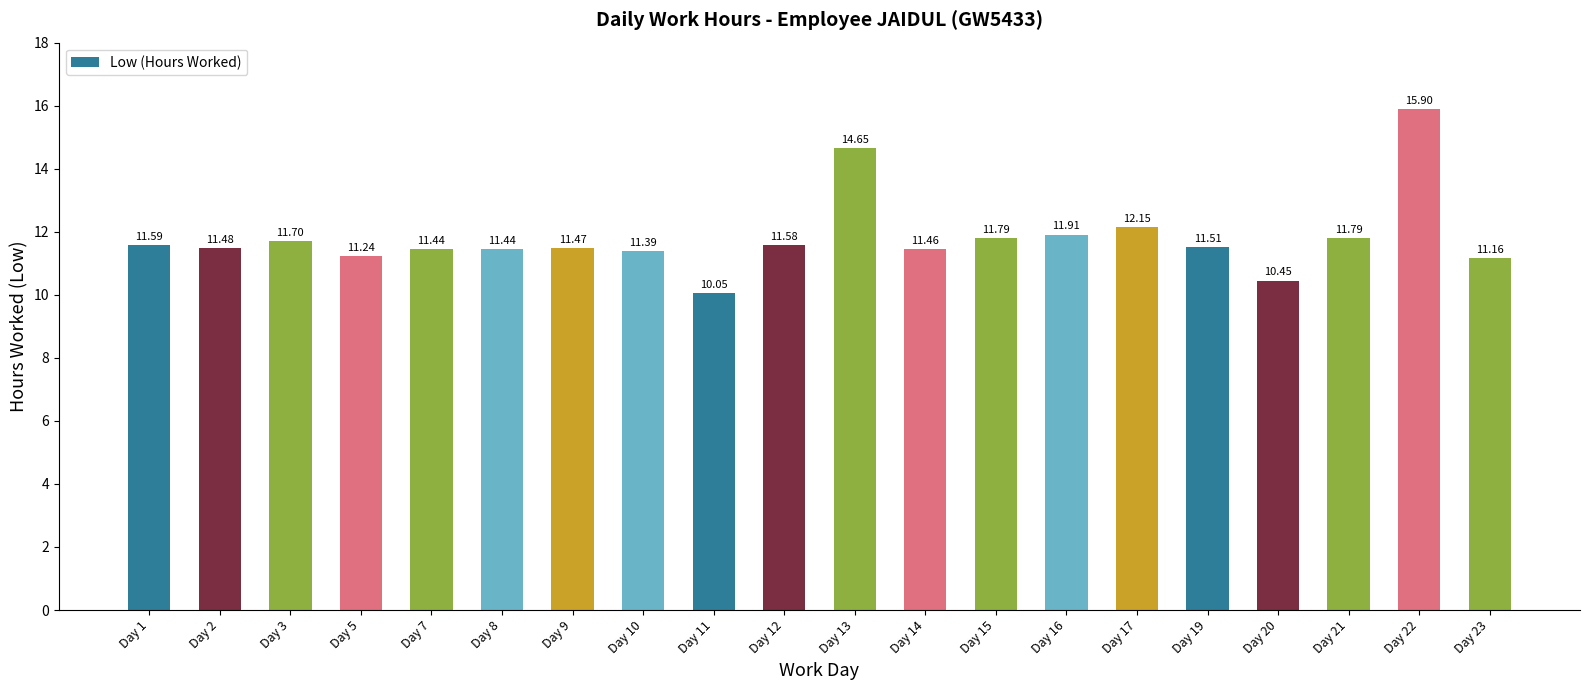

What is the sum of the values at Day 20 and Day 12?

22.0